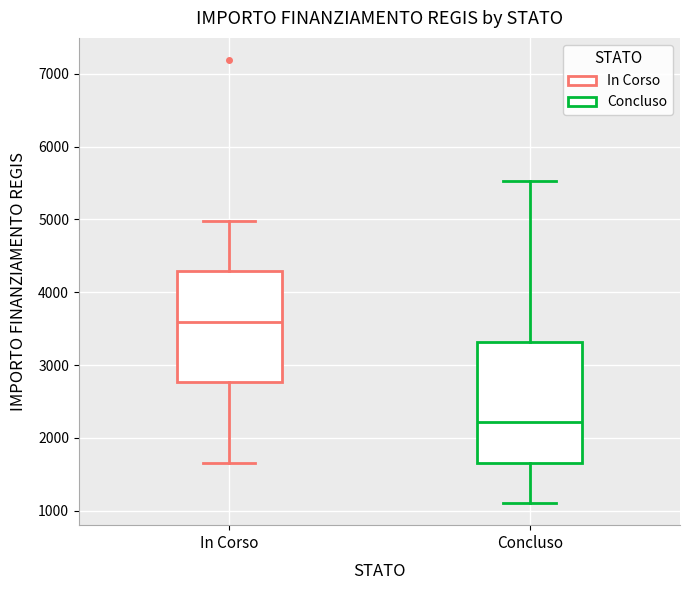

Which box has the highest median line?

In Corso